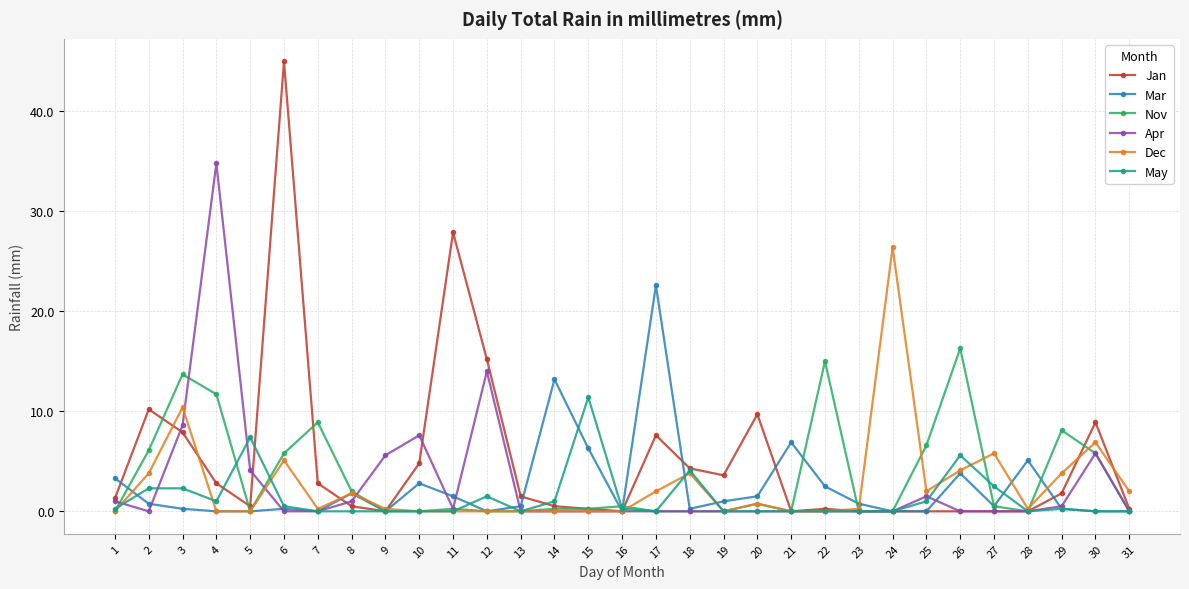

How many categories are shown in the chart?

31